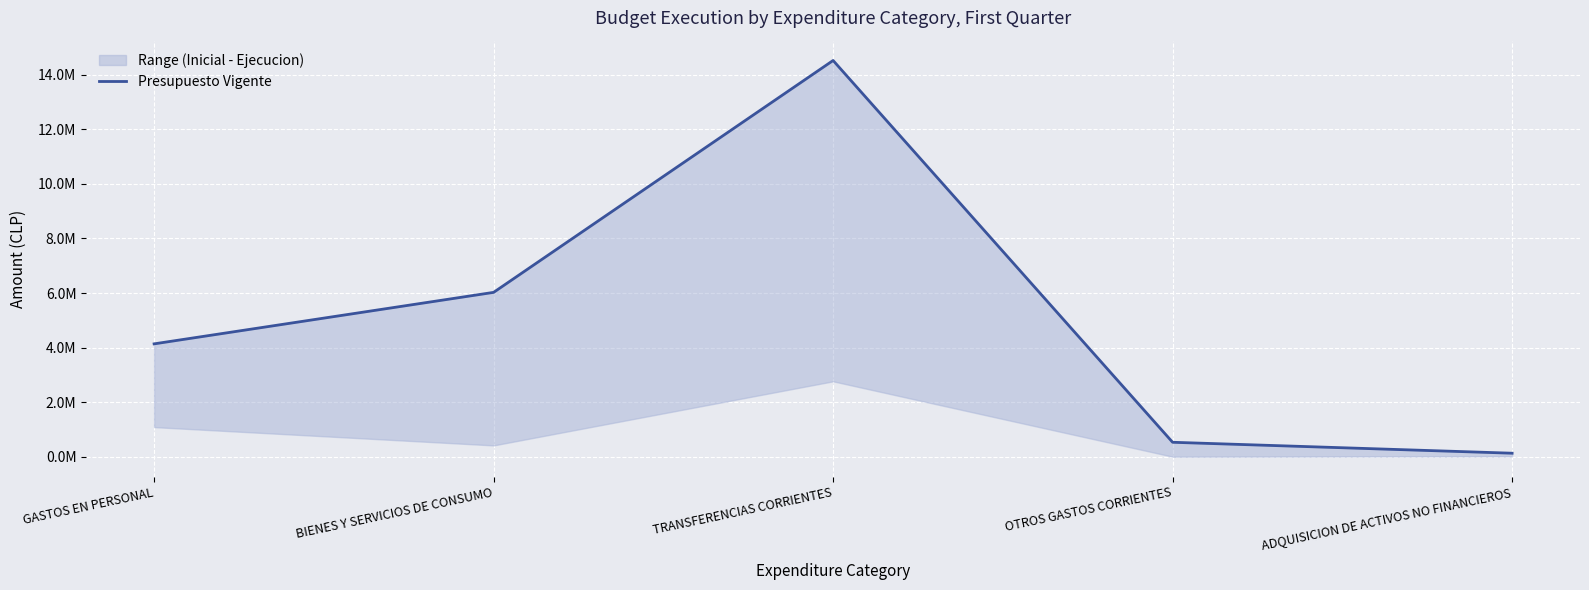

Where is the data nearest to the value 7326474?

BIENES Y SERVICIOS DE CONSUMO